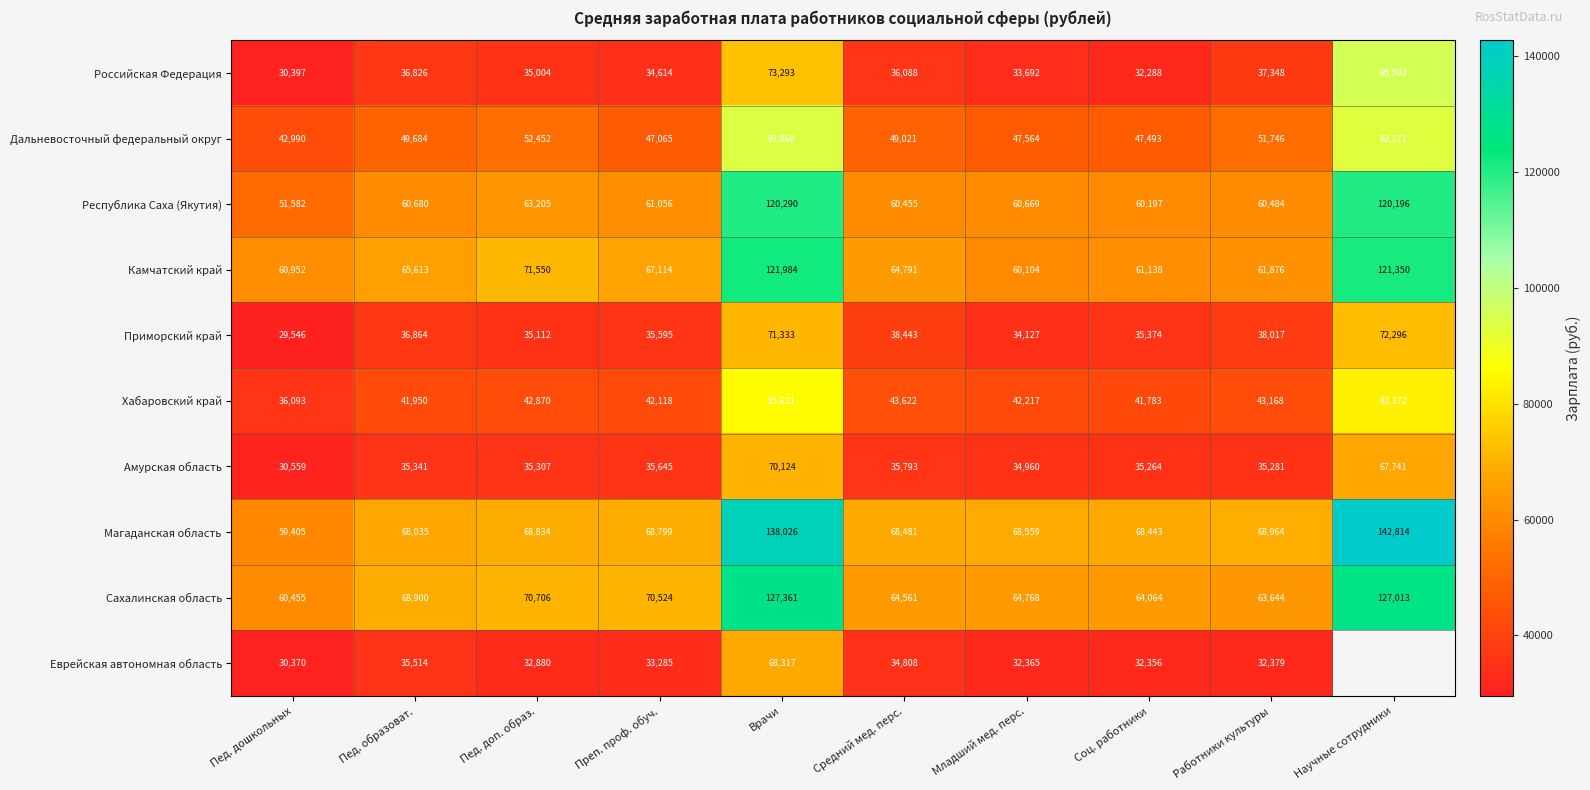

The value of Сахалинская область at Работники культуры is 37253.6. True or false?

False